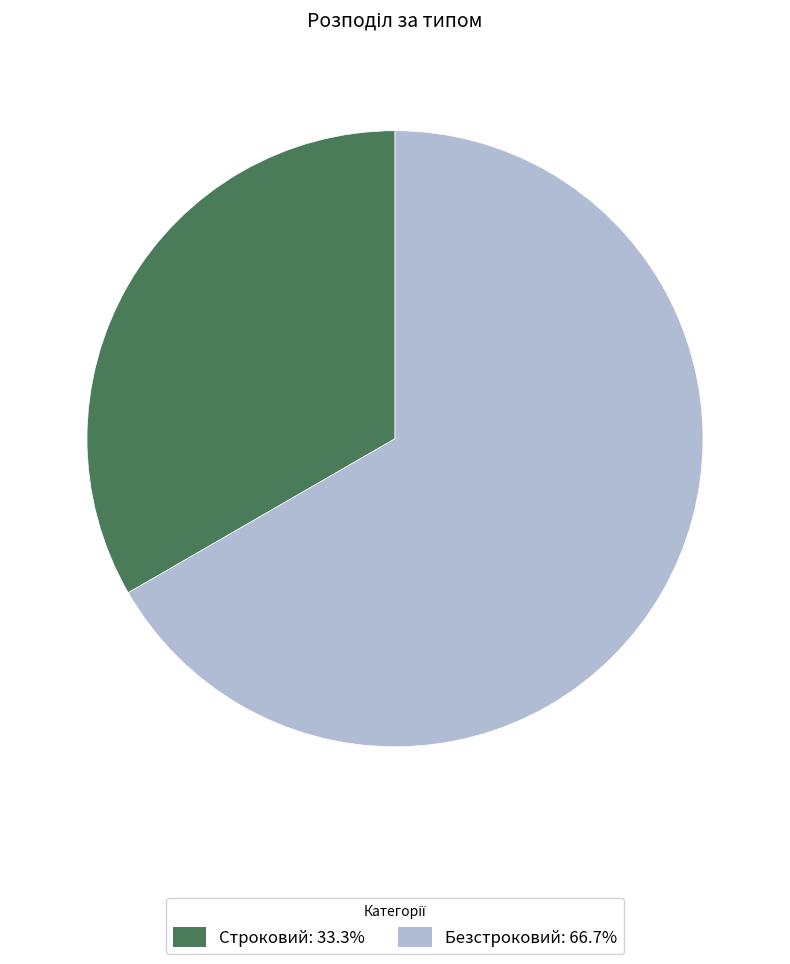

Which category has the smallest portion of the pie?

Строковий